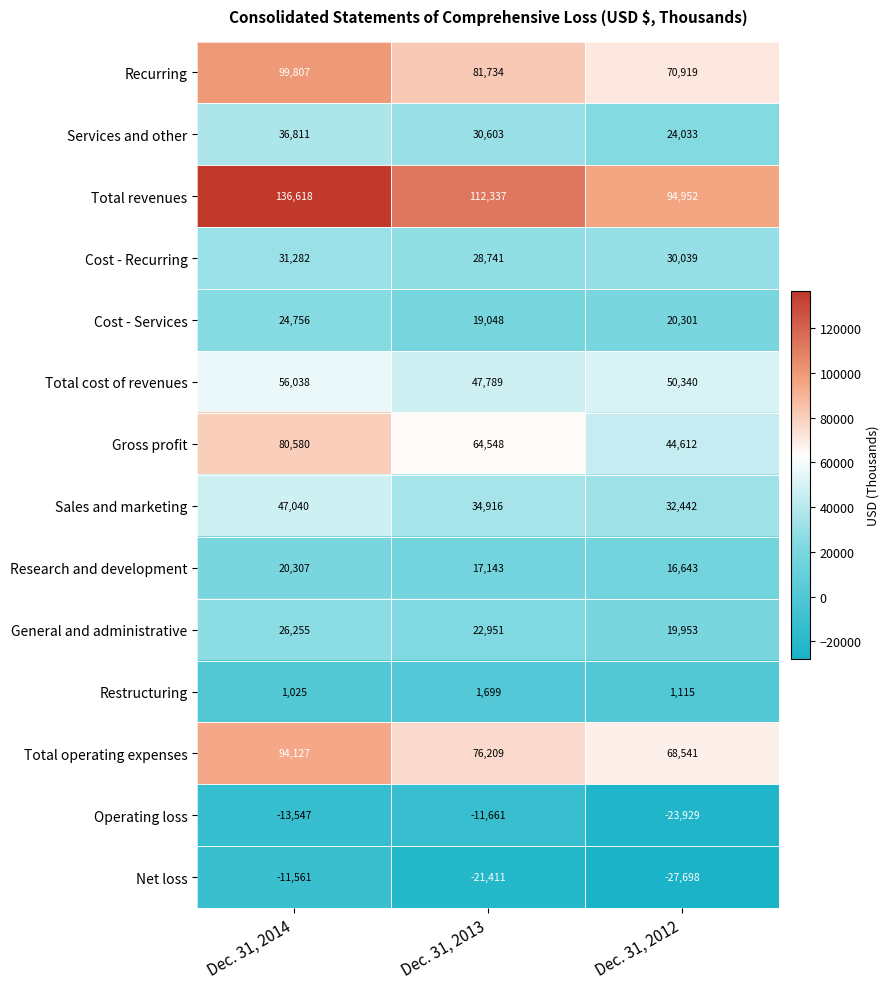

At which label does Net loss reach its minimum?

Dec. 31, 2012